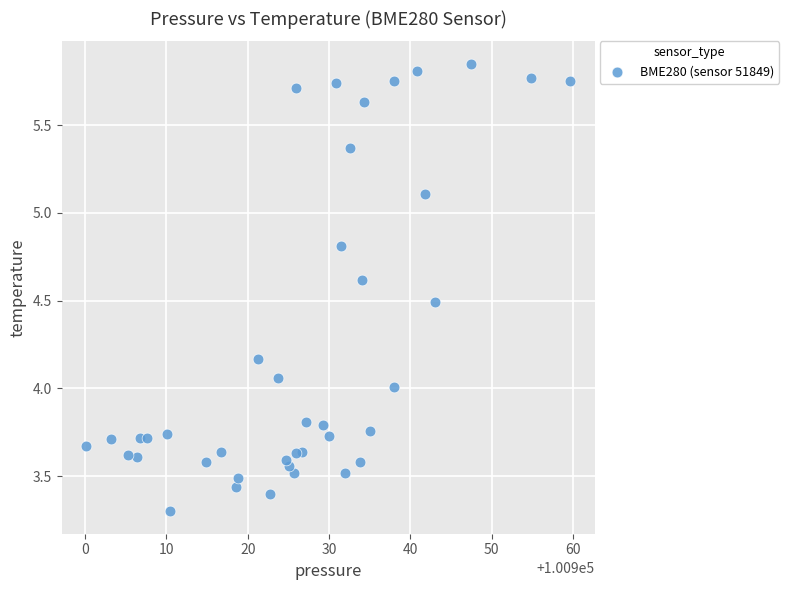

What is the range of X values (max minus min)?

59.6